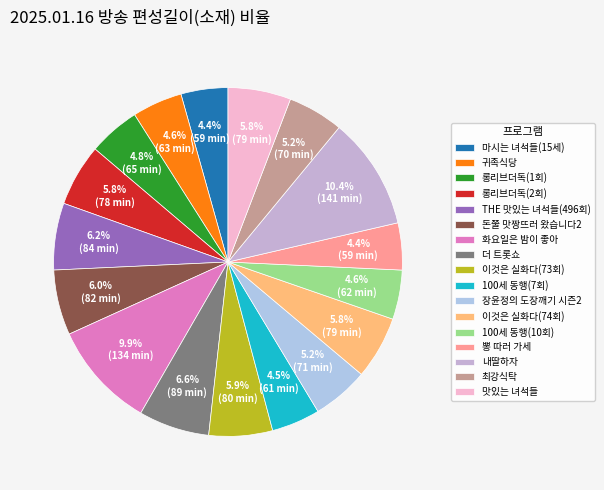

How many slices are in this pie chart?

17